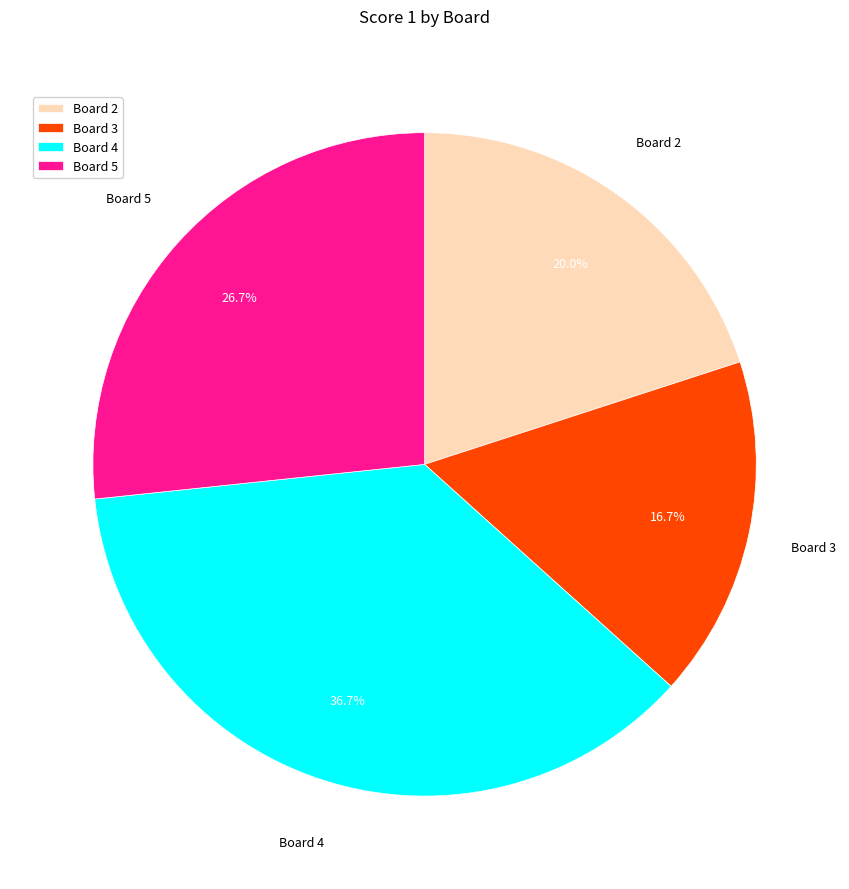

Count the number of slices in the pie.

4